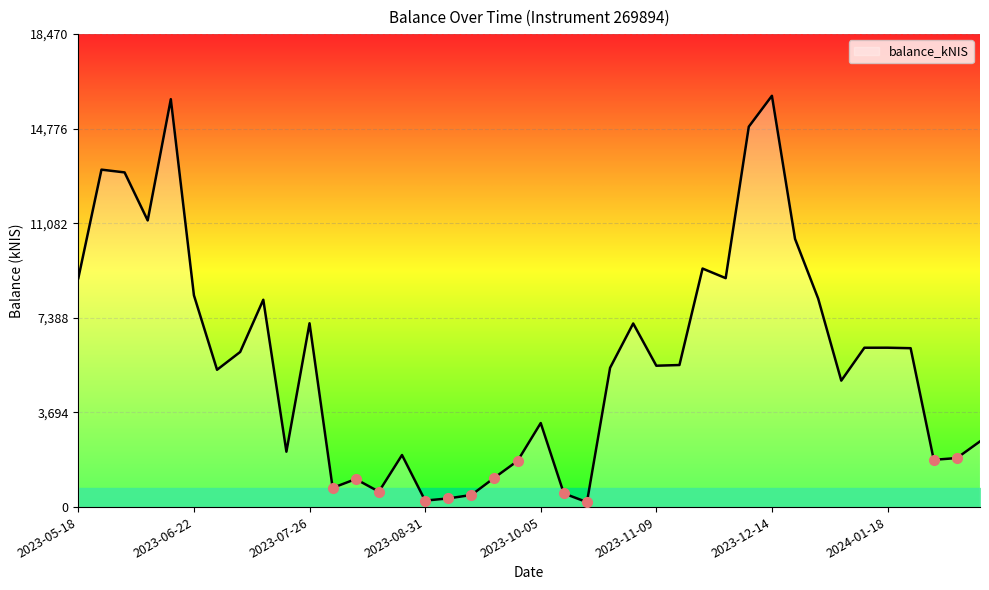

What is the minimum value shown in the chart?

192.9